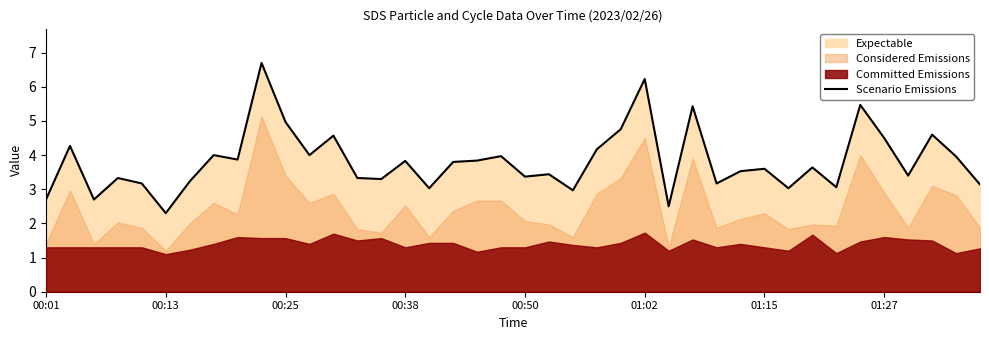

Read the value at 24.

4.8